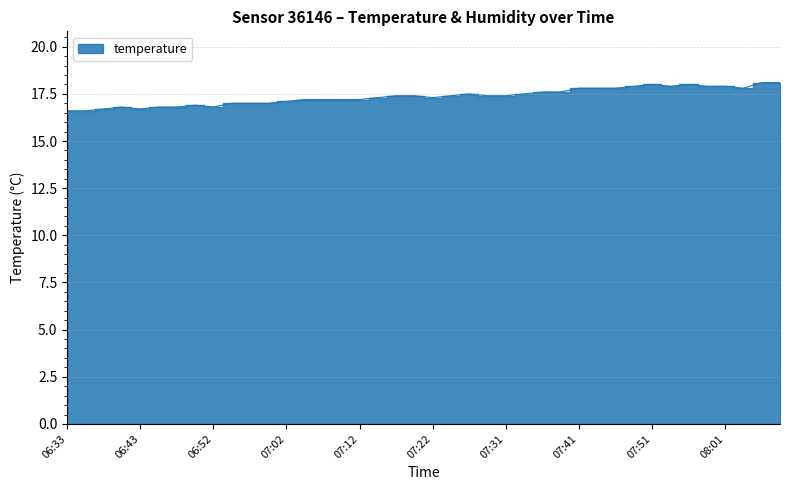

Reading left to right, transcribe all the data shown in this chart.

16.6	16.6	16.7	16.8	16.7	16.8	16.8	16.9	16.8	17.0	17.0	17.0	17.1	17.2	17.2	17.2	17.2	17.3	17.4	17.4	17.3	17.4	17.5	17.4	17.4	17.5	17.6	17.6	17.8	17.8	17.8	17.9	18.0	17.9	18.0	17.9	17.9	17.8	18.1	18.1